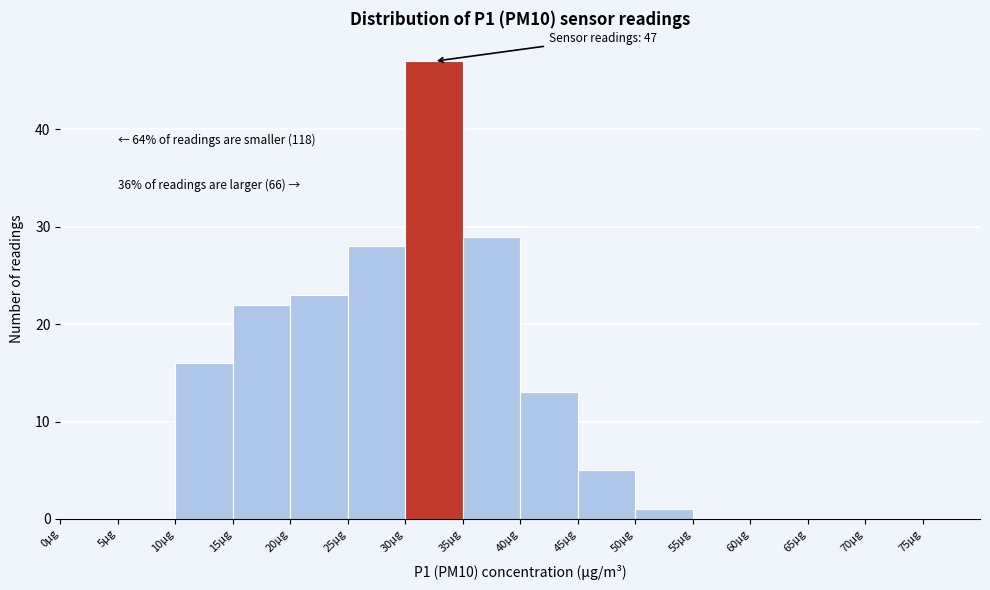

Which range on the x-axis has the tallest bar?

30 to 35